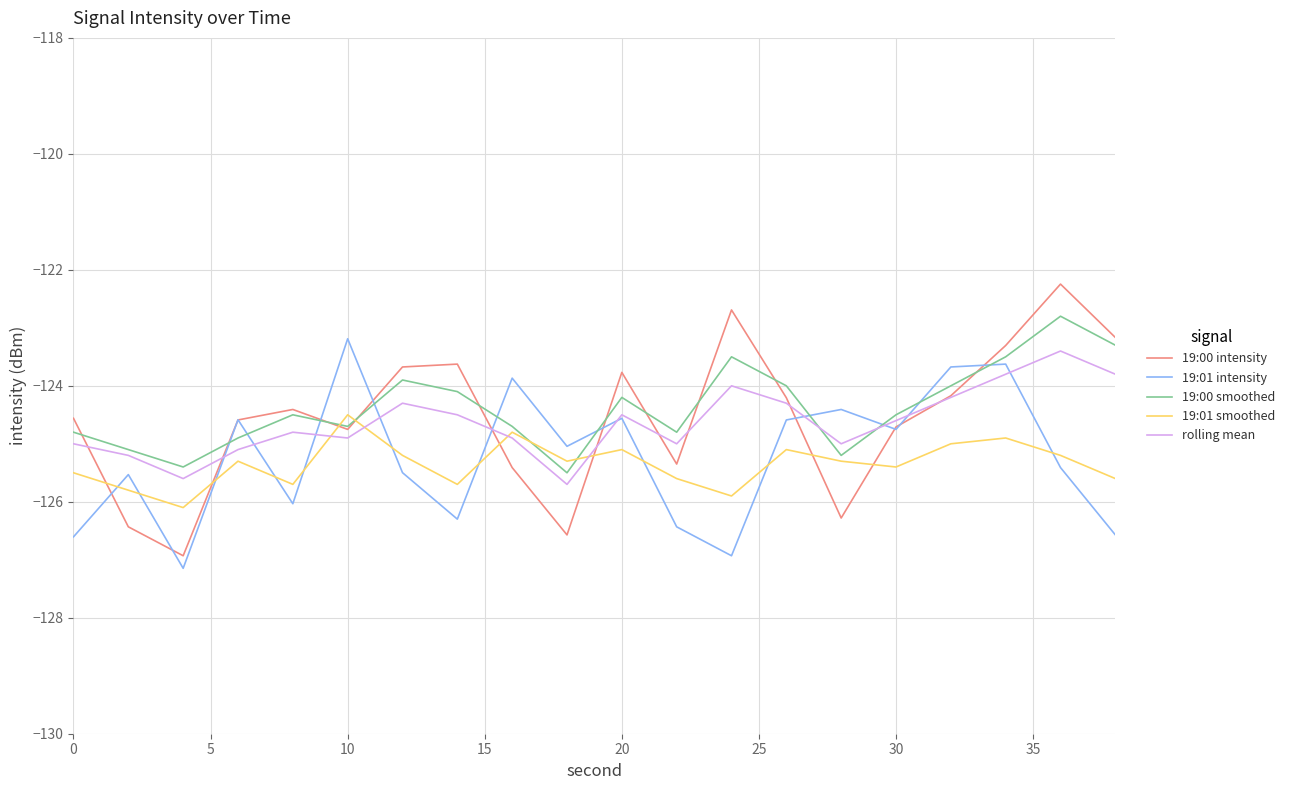

How many times do 19:01 smoothed and 19:01 intensity cross each other?

10